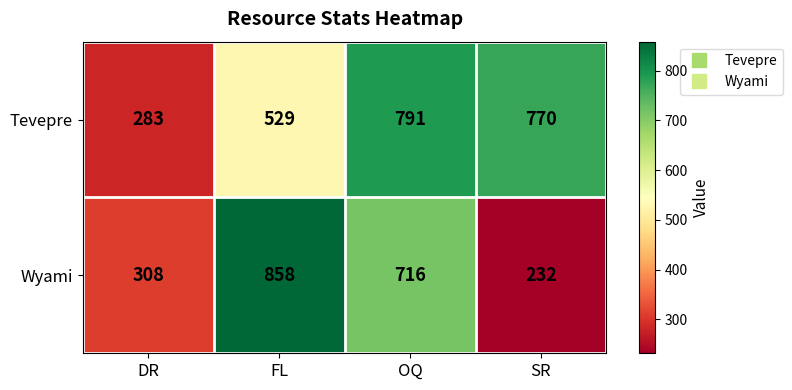

What is the average value of the Tevepre series?

593